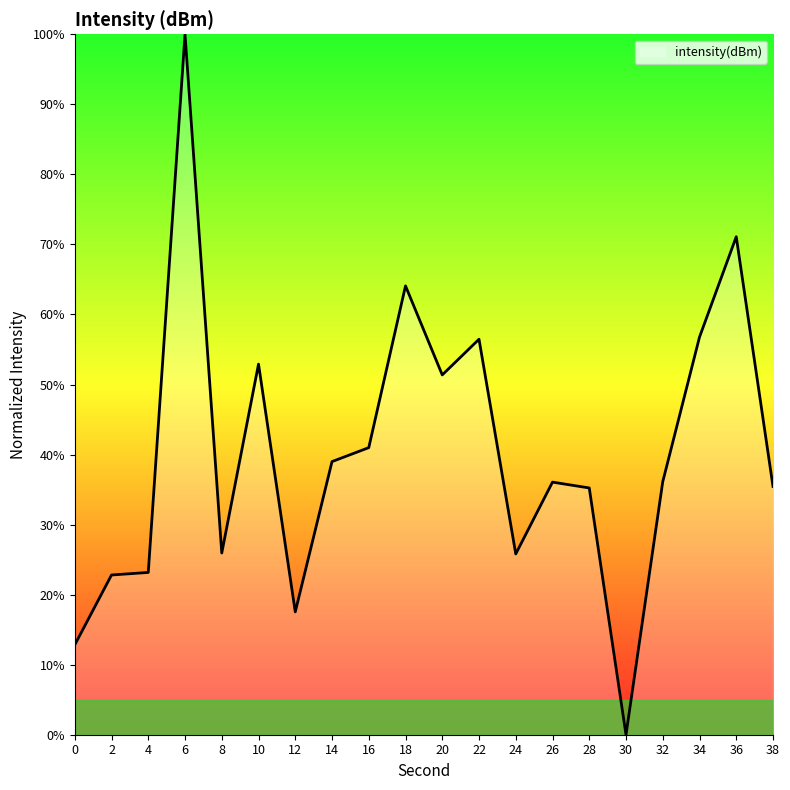

What is the change in value from 10 to 24?

-27.1